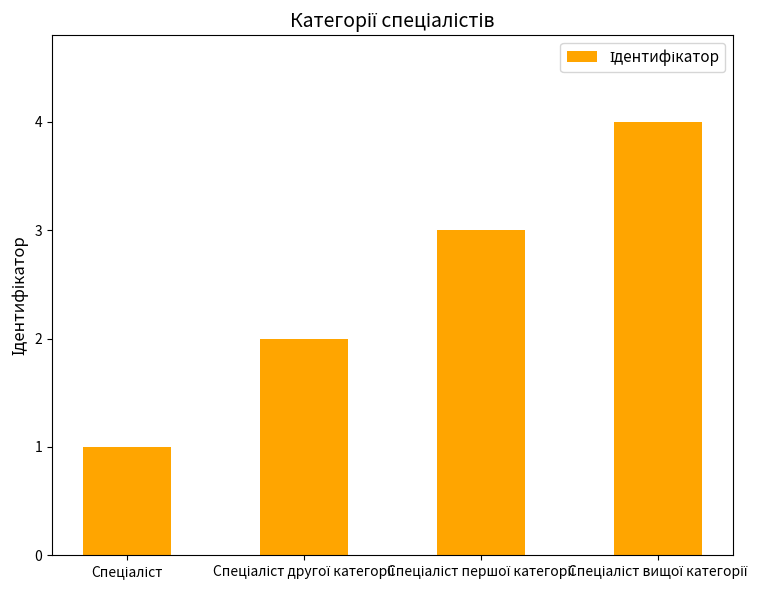

Are the bars grouped side by side (vs. stacked)?

No